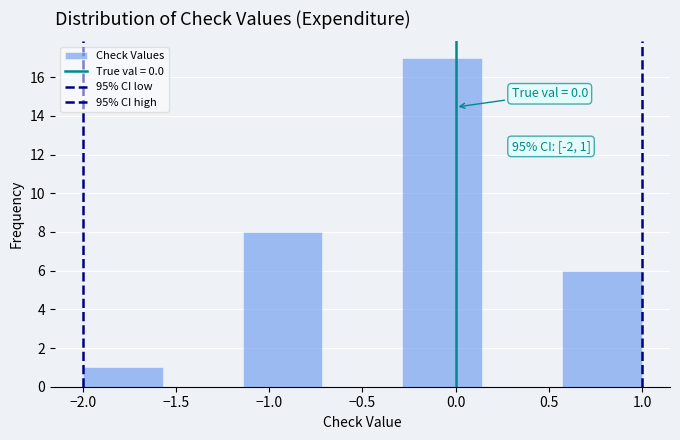

Over which range of the x-axis is the bar tallest?

-0.30 to 0.15